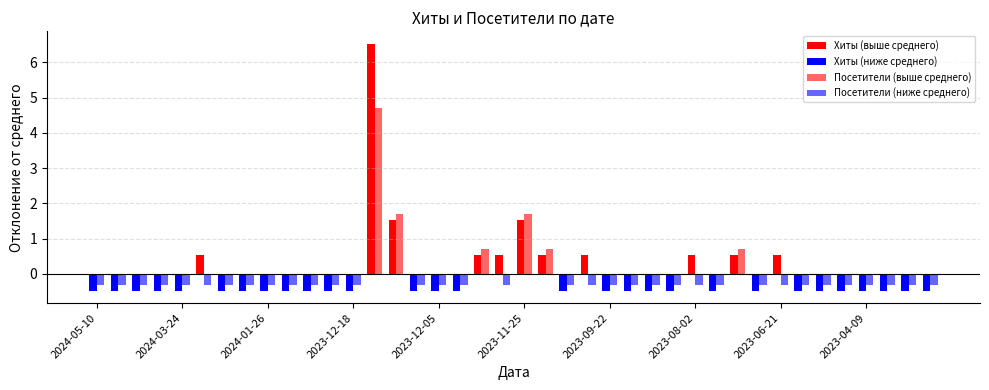

Count the number of categories in the chart.

40